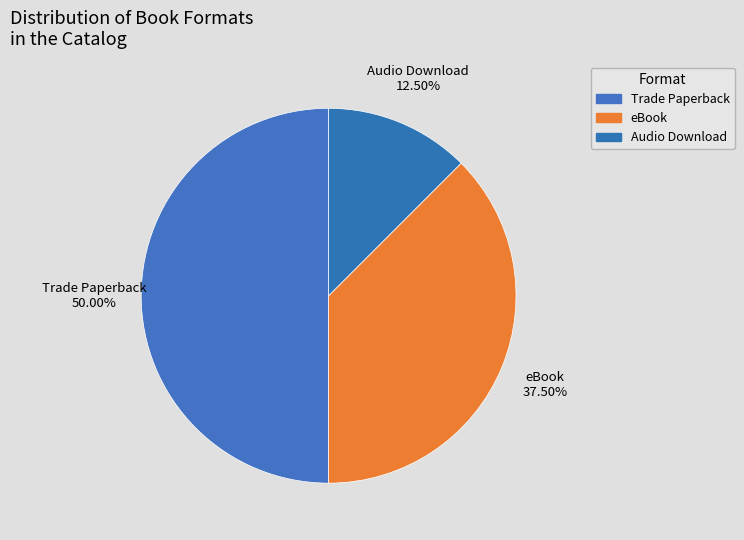

Combined, do Audio Download and Trade Paperback account for over 50%?

Yes